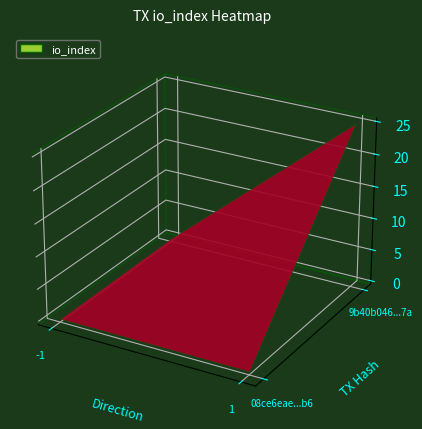

What is the minimum value for 9b40b046e36e9d9a97714329066a84dbb10357a?

1